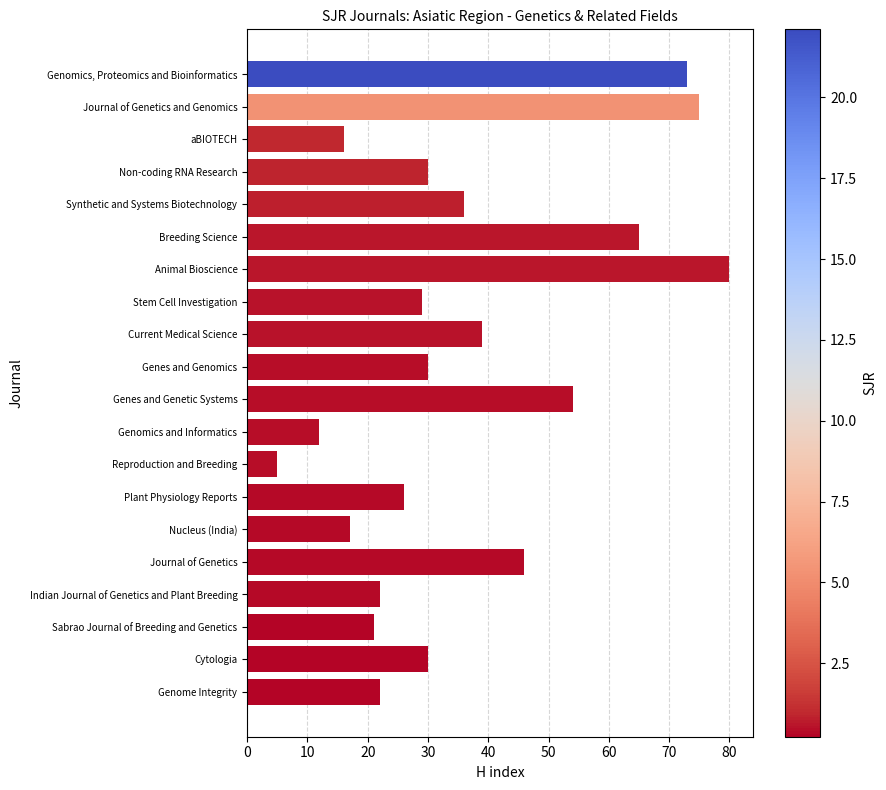

What position from the top is Plant Physiology Reports?

14